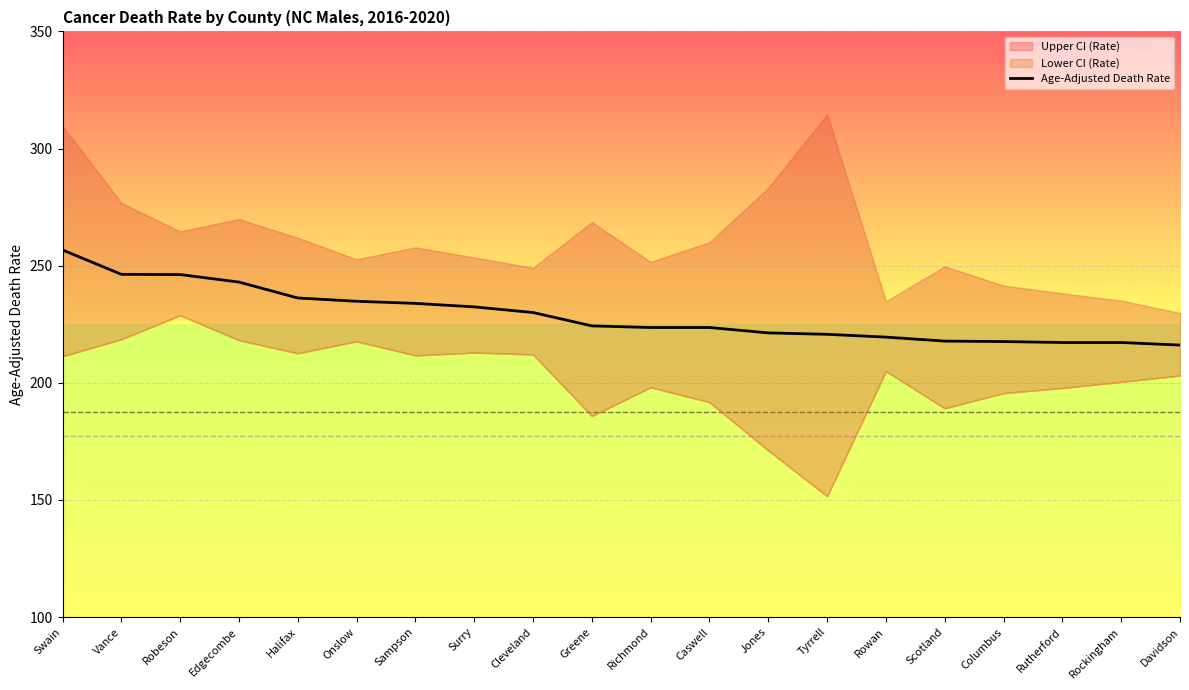

What is the difference between the values at Halifax and Swain?

20.5